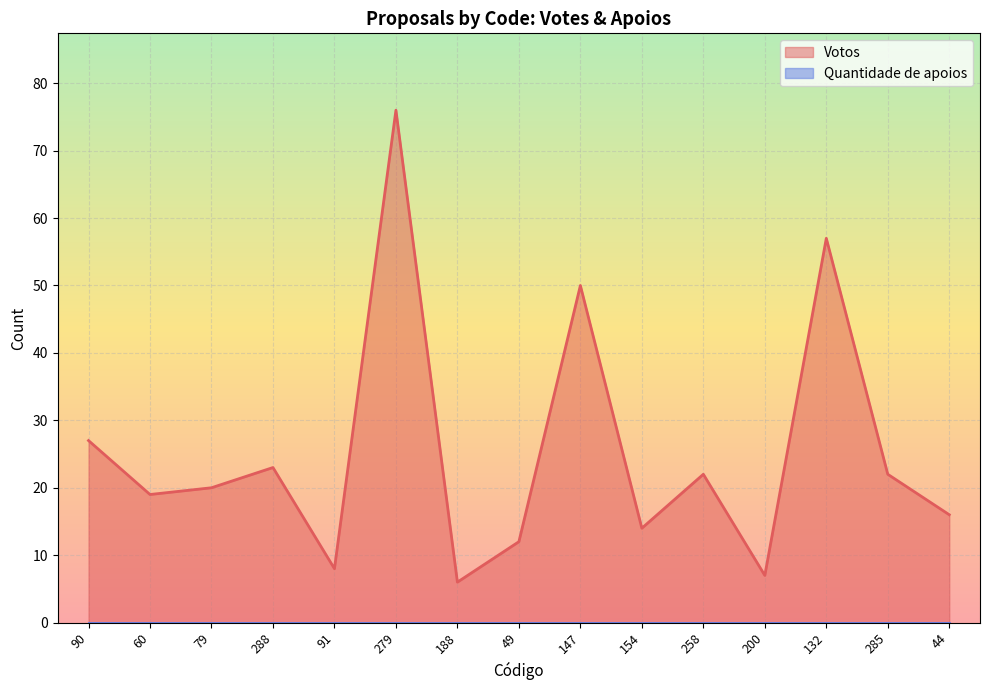

Reading right to left, extract all data points from this chart.

44=16	285=22	132=57	200=7	258=22	154=14	147=50	49=12	188=6	279=76	91=8	288=23	79=20	60=19	90=27